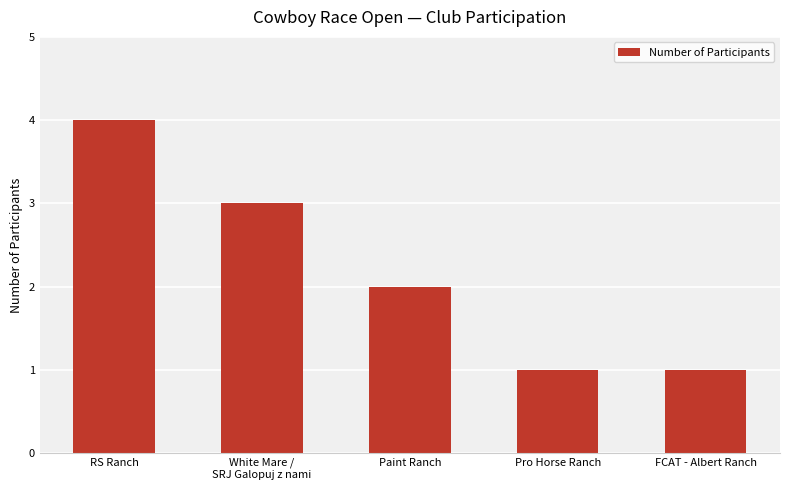

At which label does the data first exceed 2?

RS Ranch